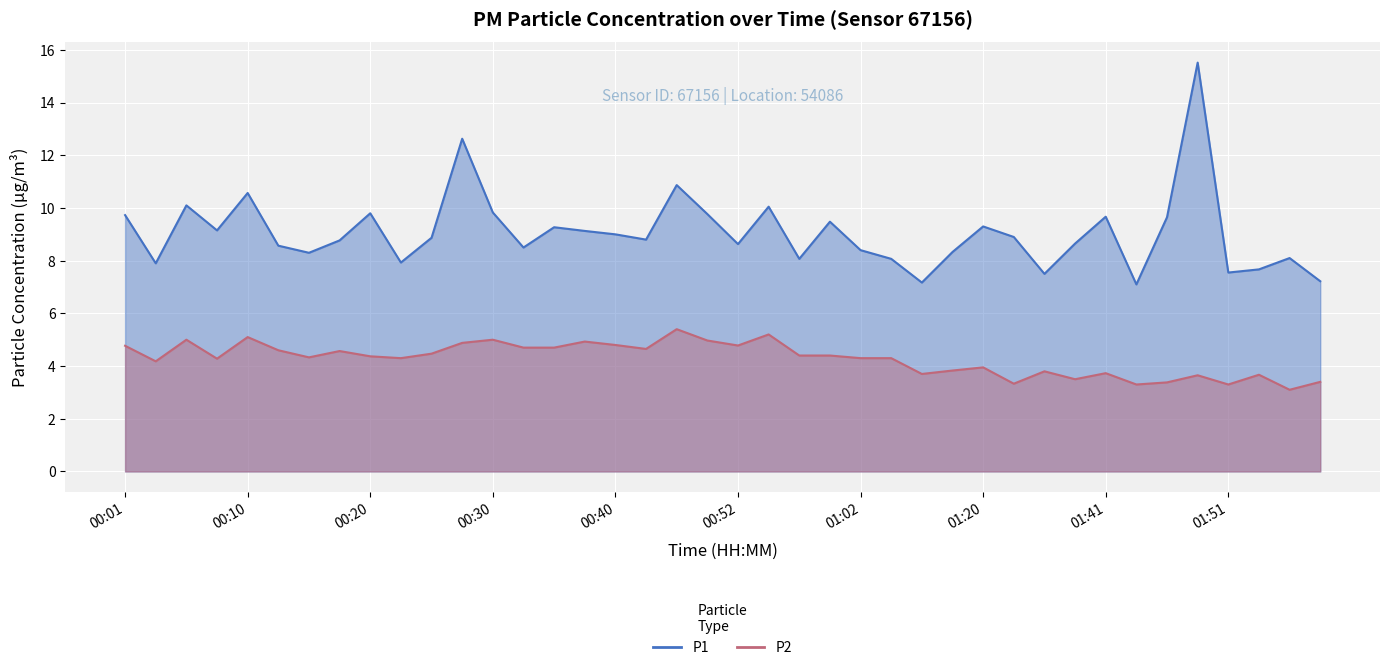

What are all the series names shown in the legend?

P1, P2